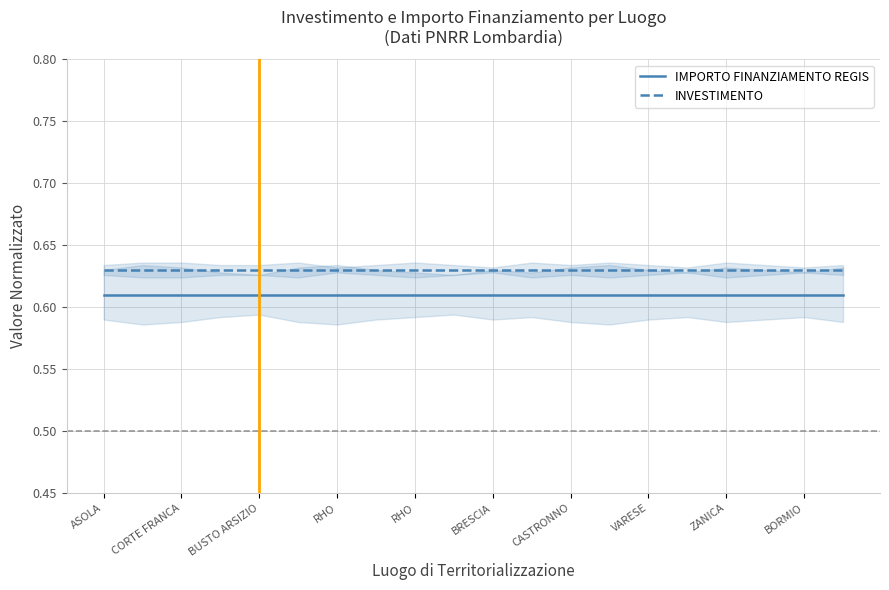

The value of INVESTIMENTO at ZANICA is 0.6. True or false?

True